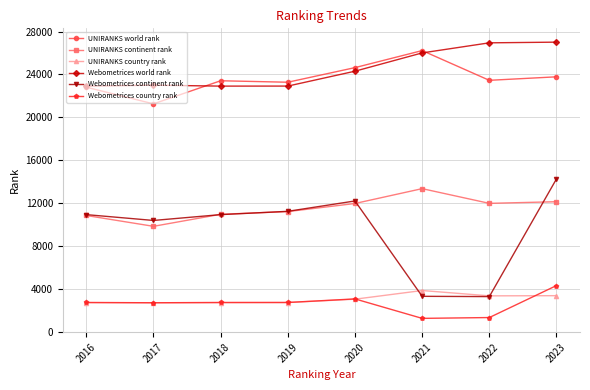

Which series changed the most between 2018 and 2023?

Webometrices world rank